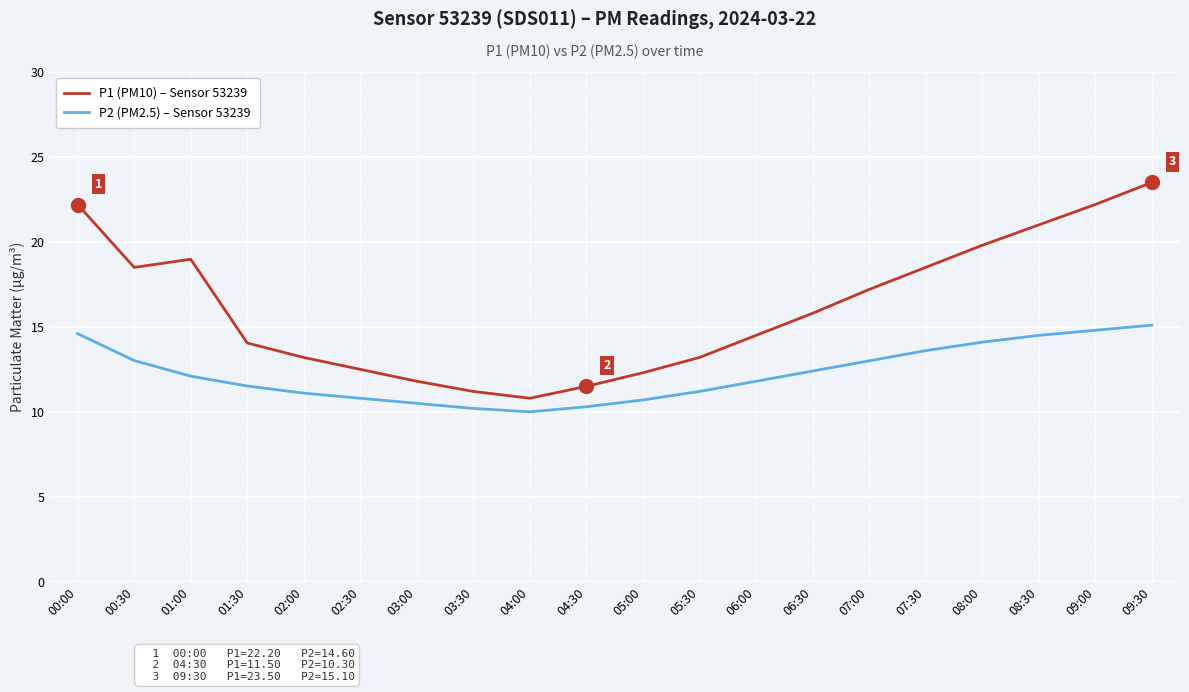

What is the sum of all P2 (PM2.5) – Sensor 53239 values?

245.3